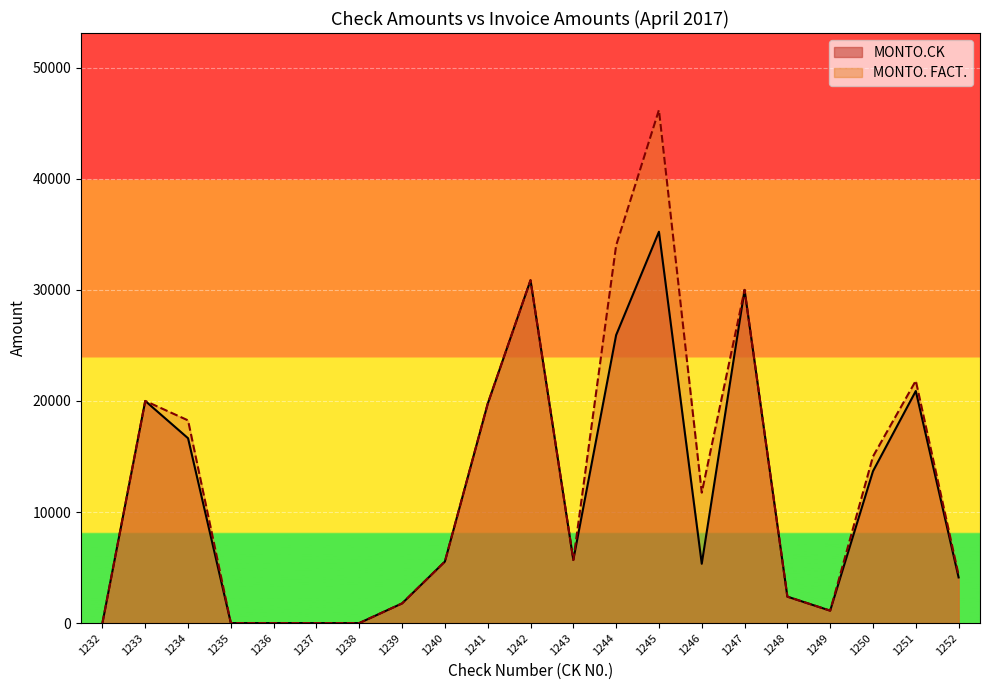

What is the value of the MONTO. FACT. point at the 21st from the left?

4325.0